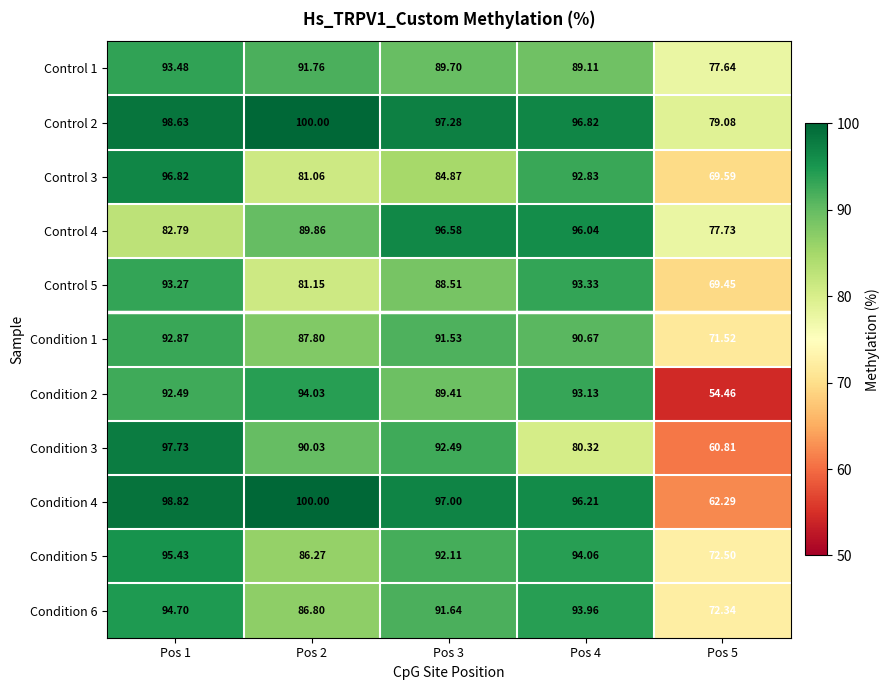

Is the value of Control 1 at Pos 3 greater than the value of Control 4 at Pos 5?

Yes